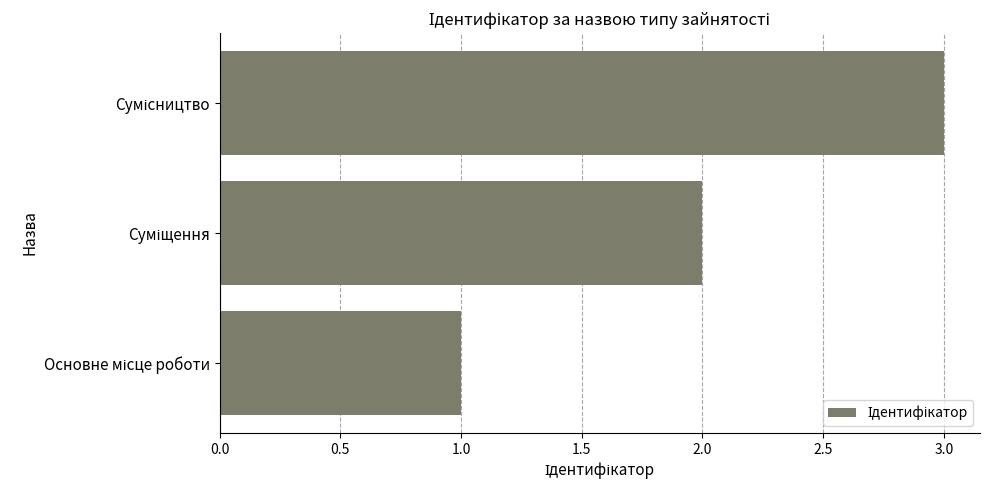

What is the sum of all values?

6